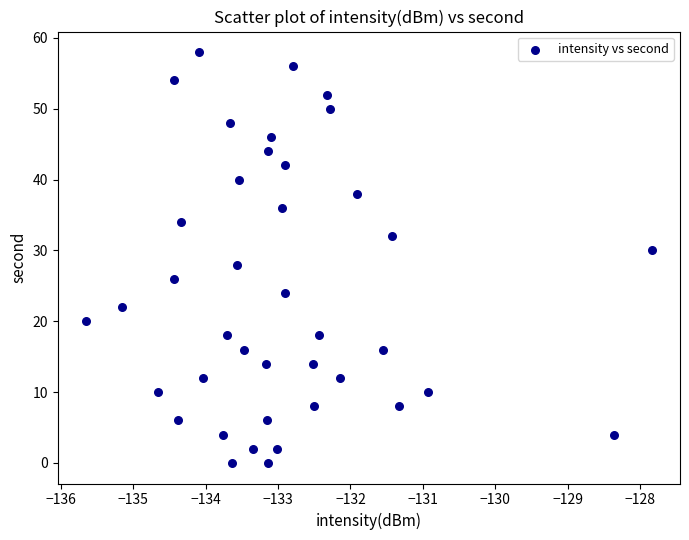

What is the range of Y values (max minus min)?

58